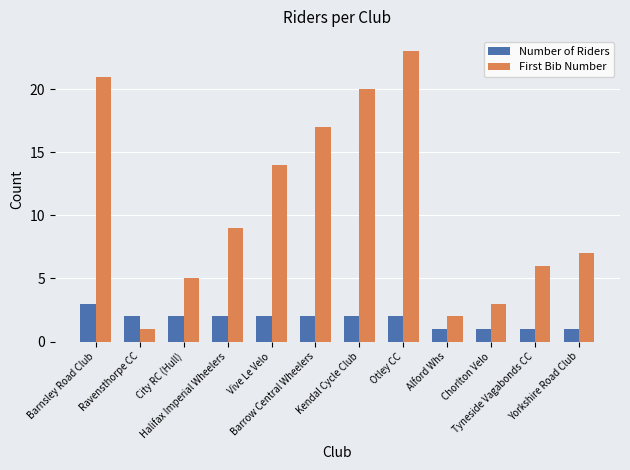

The value of First Bib Number at Halifax Imperial Wheelers is 9. True or false?

True